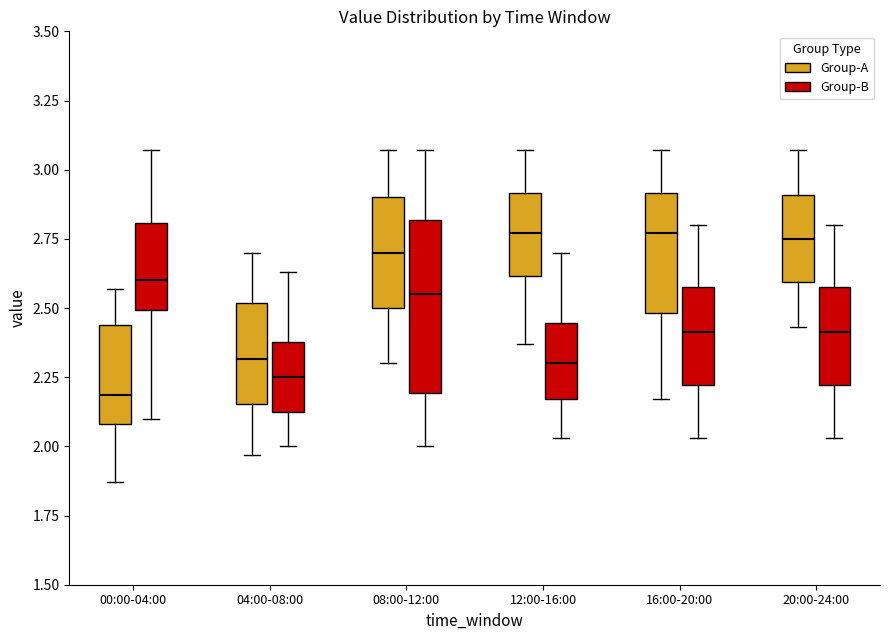

Where does the lower whisker of the box for 12:00-16:00 (Group-A) end on the y-axis? The values are not printed on the chart, so give them approximately, as read against the axis.

2.35